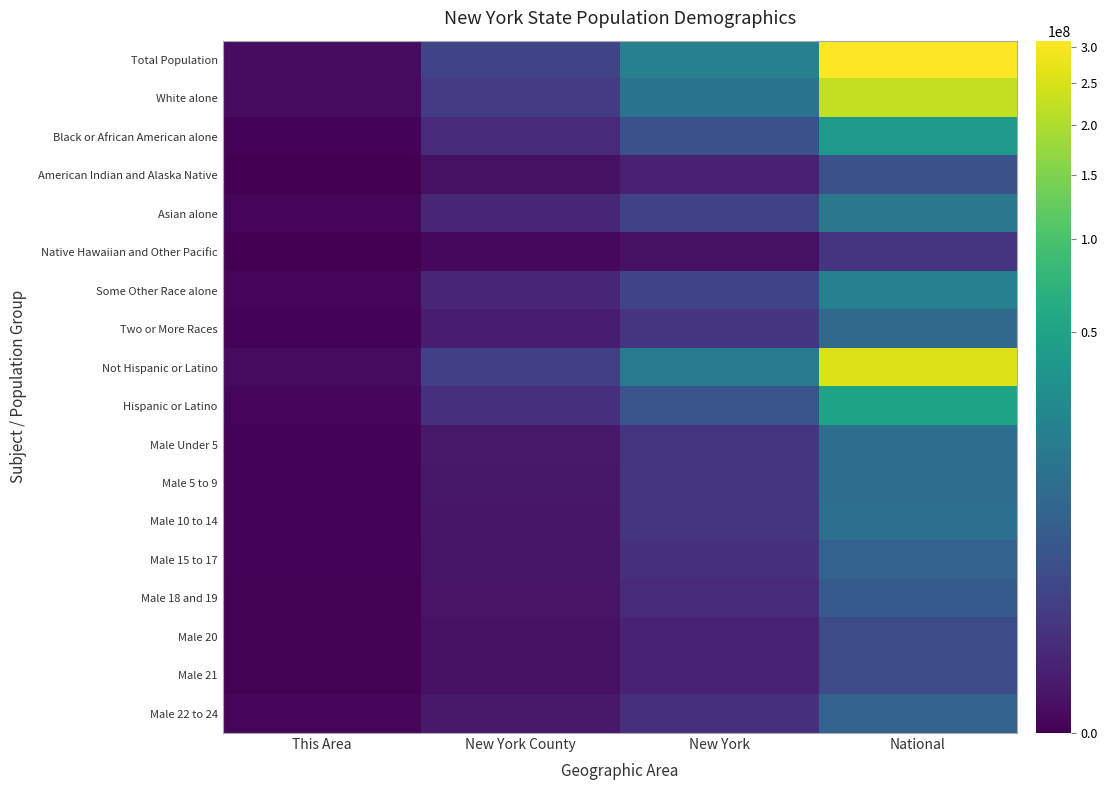

Between This Area and New York County, which series saw the biggest shift?

Total Population